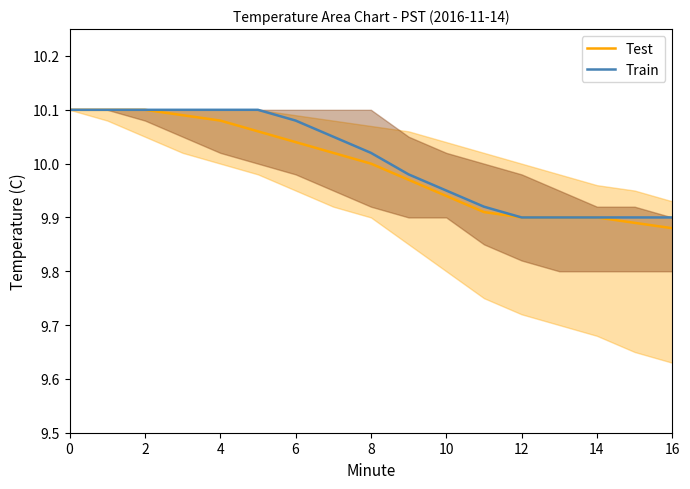

What is the label of the 7th point from the right?

10